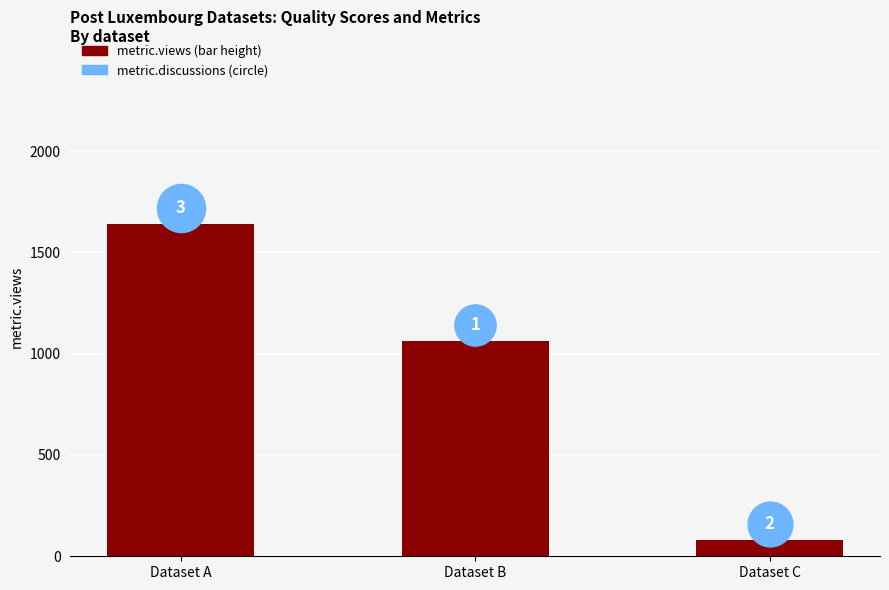

Between Dataset C and Dataset A, which is larger?

Dataset A